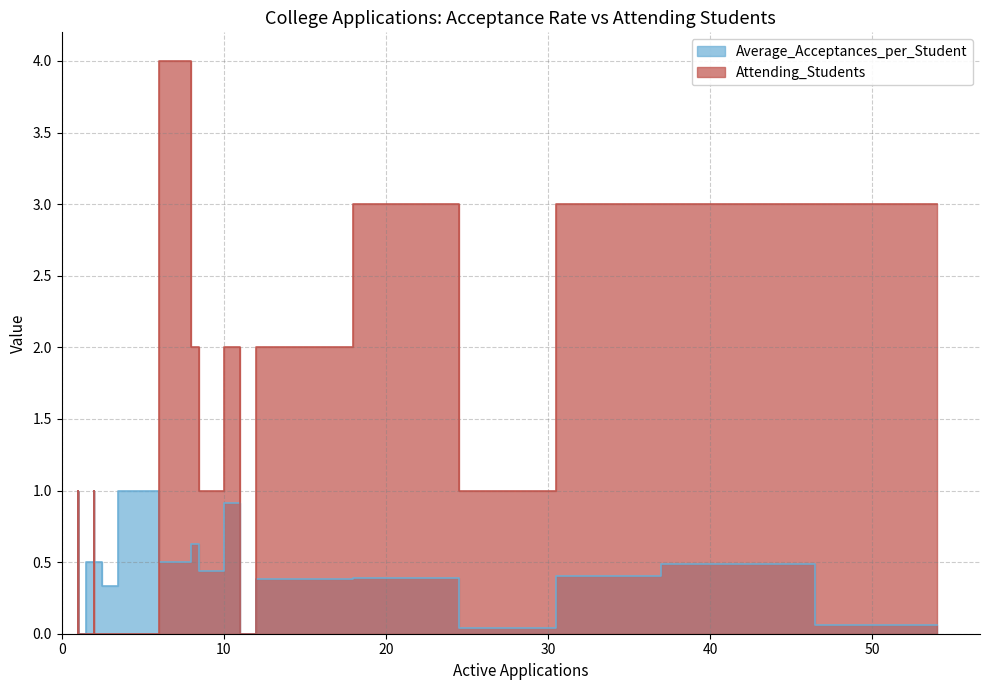

Rank the series at 1 from lowest to highest value.

Average_Acceptances_per_Student, Attending_Students